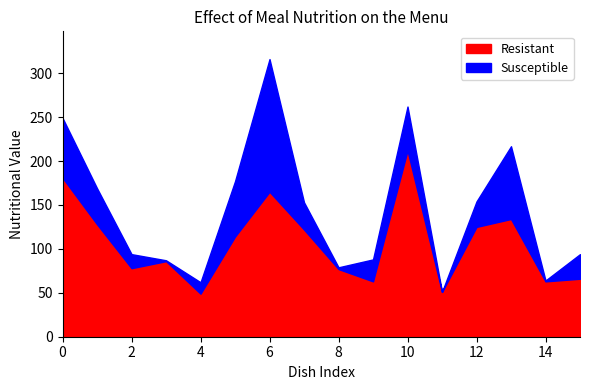

What is the average value of the Resistant series?

107.1